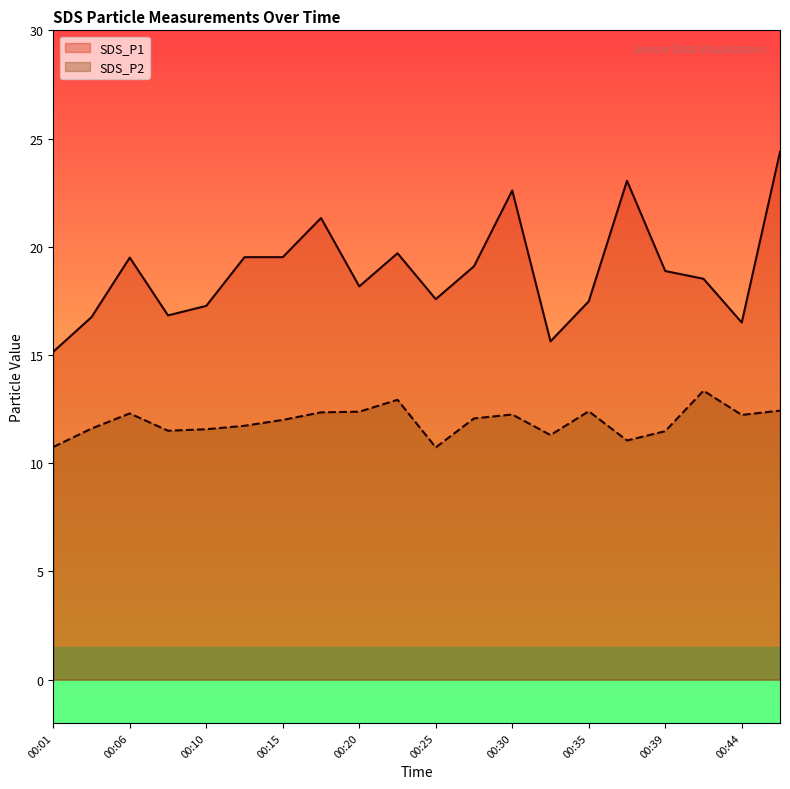

What is the value of the SDS_P1 point at the 2nd from the left?

16.8